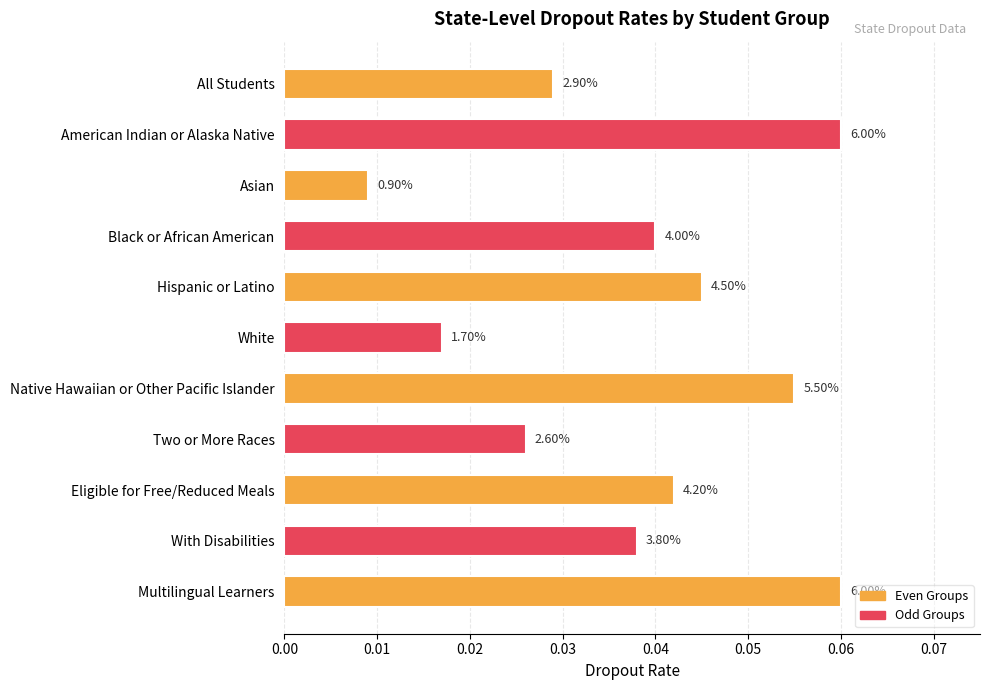

Are the bars horizontal?

Yes